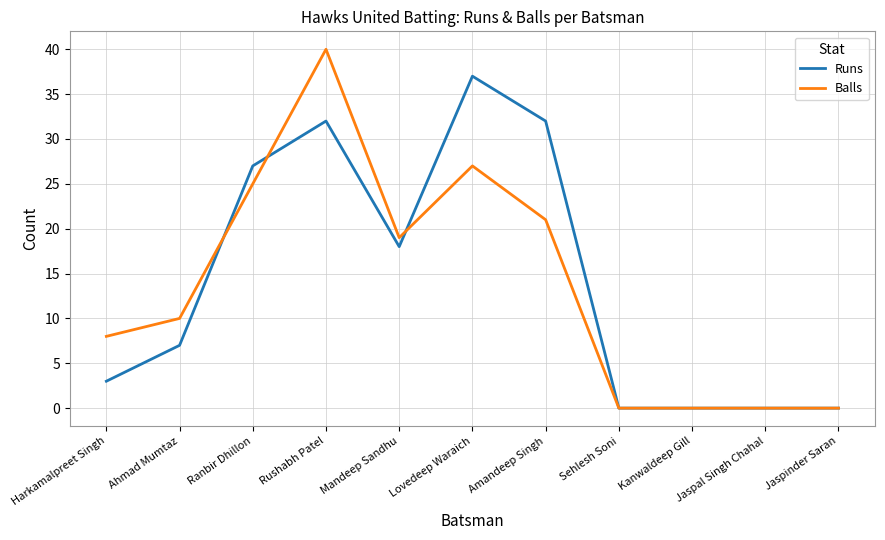

Is the value of Balls at Ahmad Mumtaz greater than the value of Runs at Kanwaldeep Gill?

Yes